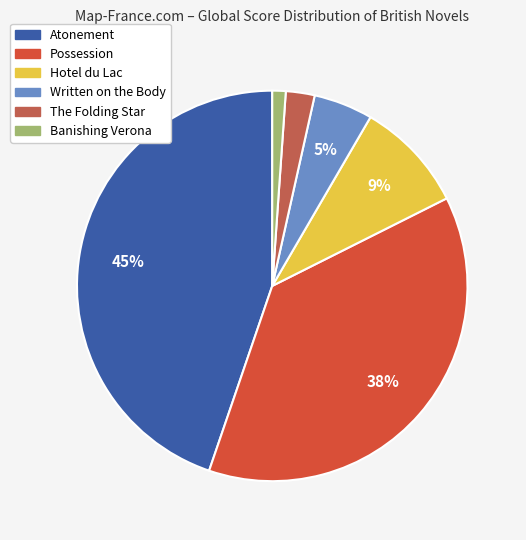

How many segments does this pie chart have?

6